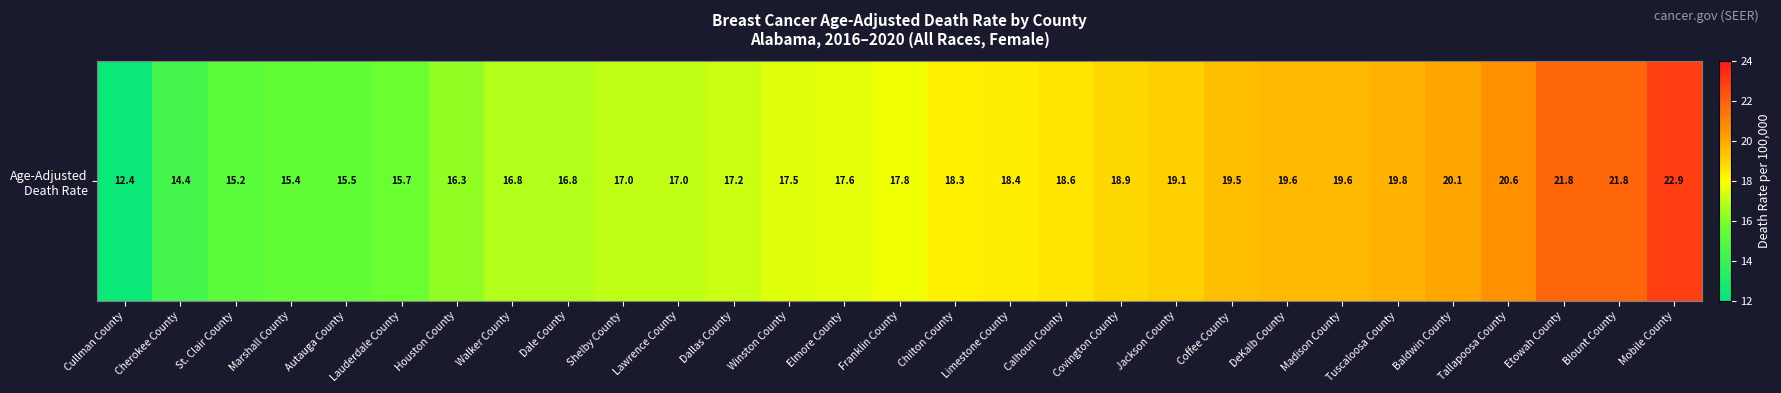

Reading left to right, what are all the values shown in this chart?

12.4	14.4	15.2	15.4	15.5	15.7	16.3	16.8	16.8	17.0	17.0	17.2	17.5	17.6	17.8	18.3	18.4	18.6	18.9	19.1	19.5	19.6	19.6	19.8	20.1	20.6	21.8	21.8	22.9